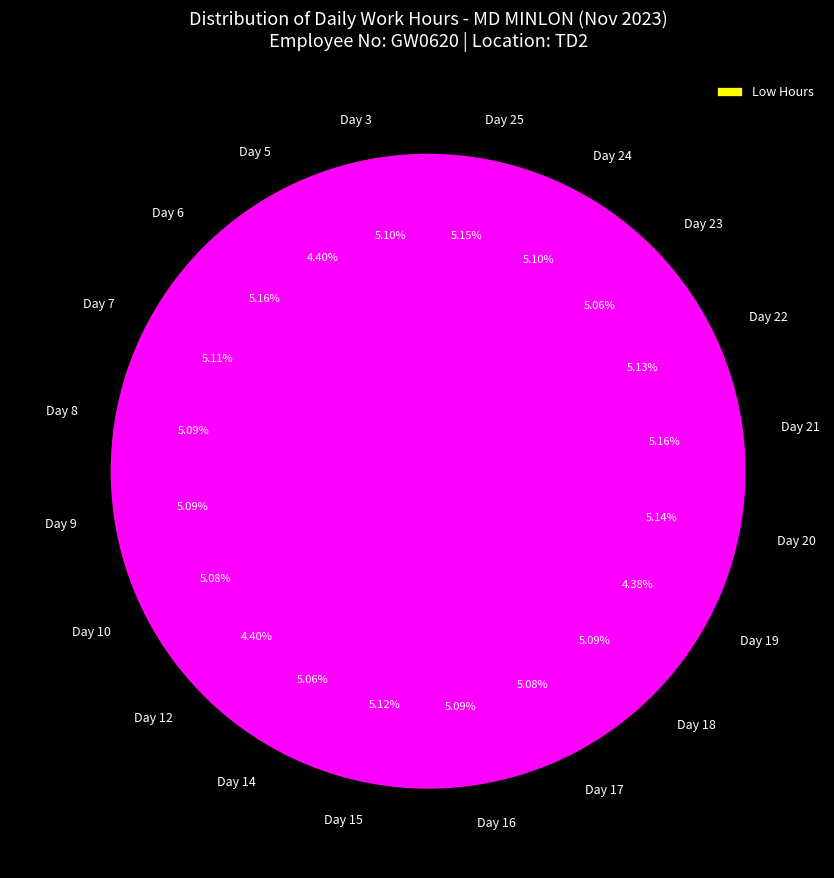

Approximately how many times larger is the value at Day 6 compared to Day 10?

1.0